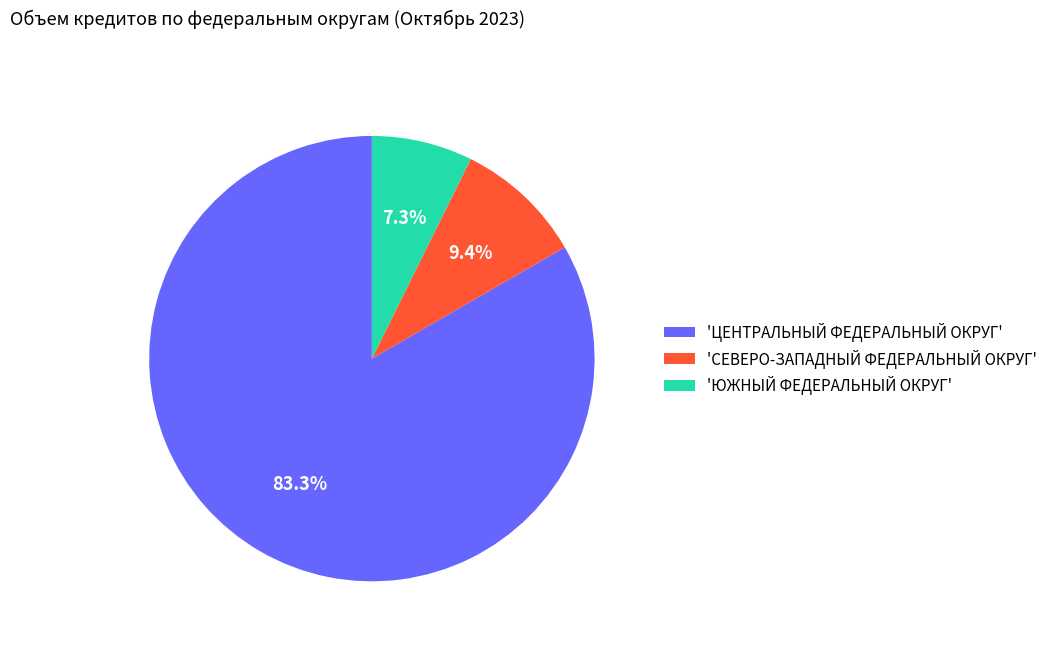

Which category has the biggest portion of the pie?

'ЦЕНТРАЛЬНЫЙ ФЕДЕРАЛЬНЫЙ ОКРУГ'